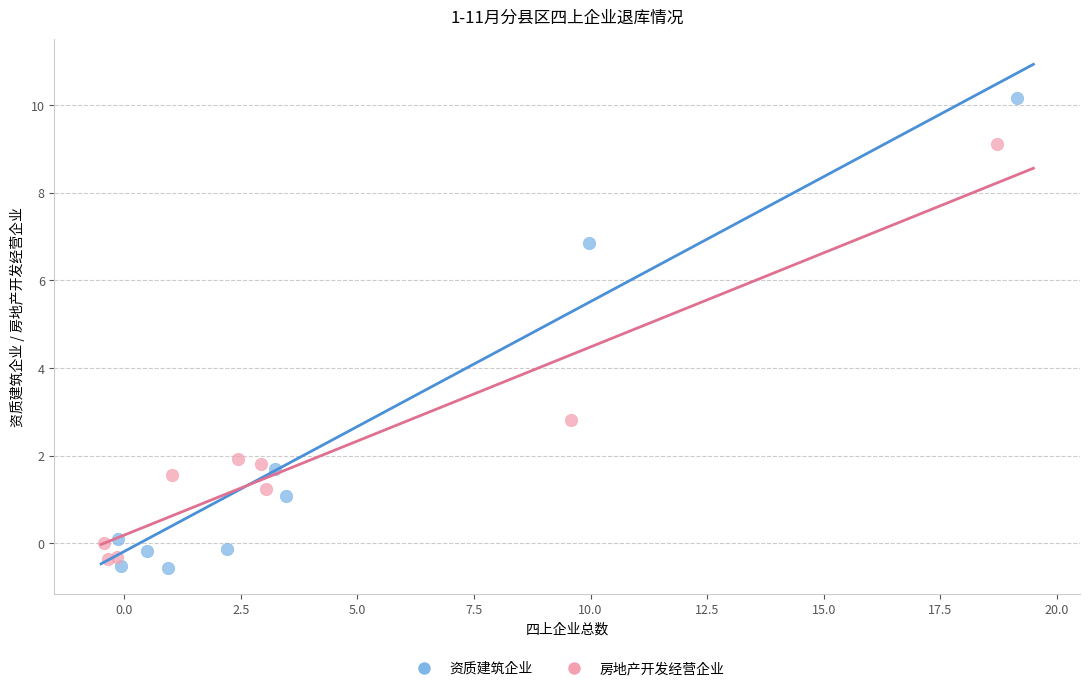

Which series has the largest Y range (max minus min)?

资质建筑企业